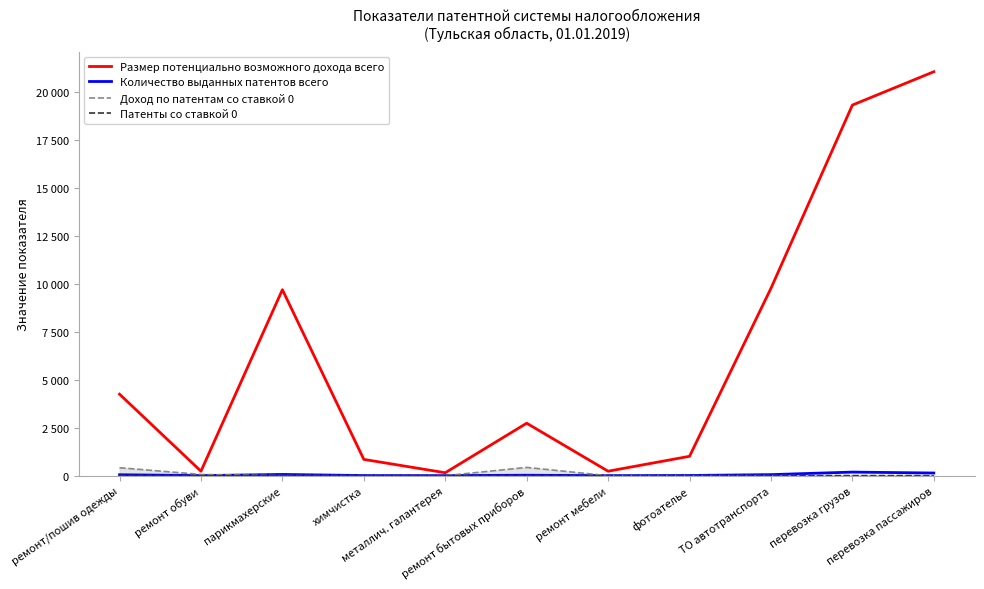

What is the average value of the Количество выданных патентов всего series?

50